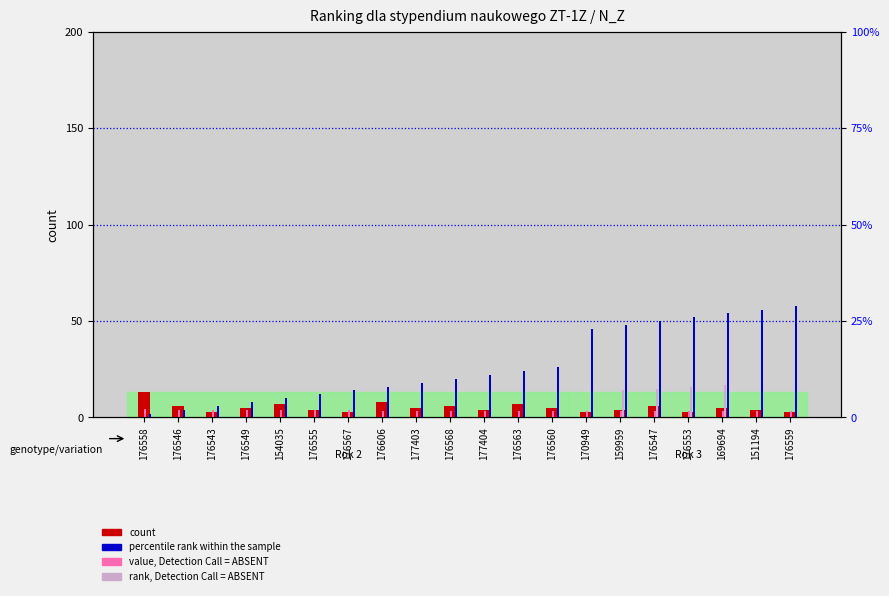

What are all the series names shown in the legend?

count, value, Detection Call = ABSENT, rank, Detection Call = ABSENT, percentile rank within the sample